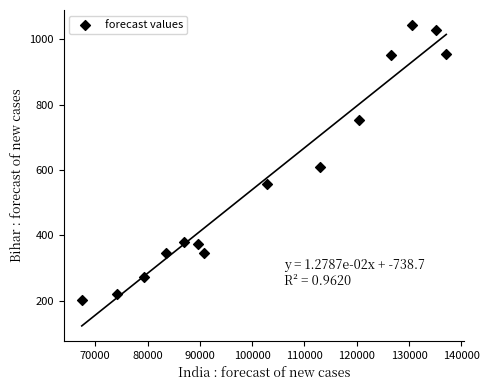

What is the range of X values (max minus min)?

69657